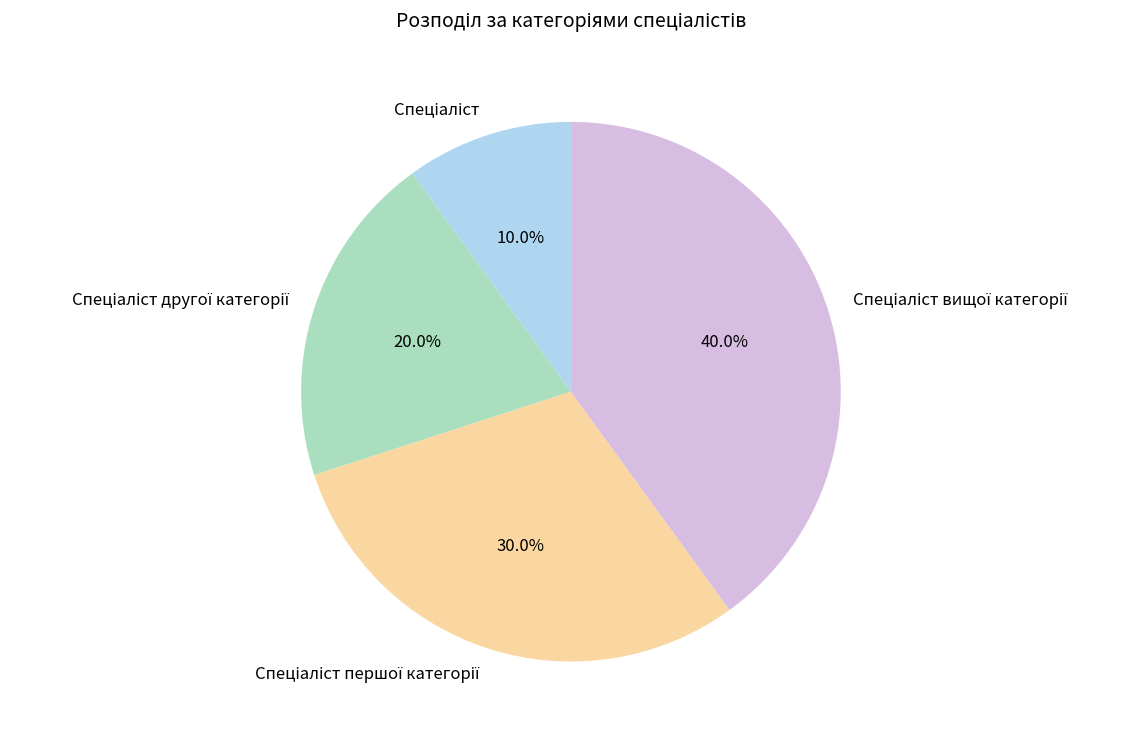

Is there any slice that represents more than half of the pie?

No